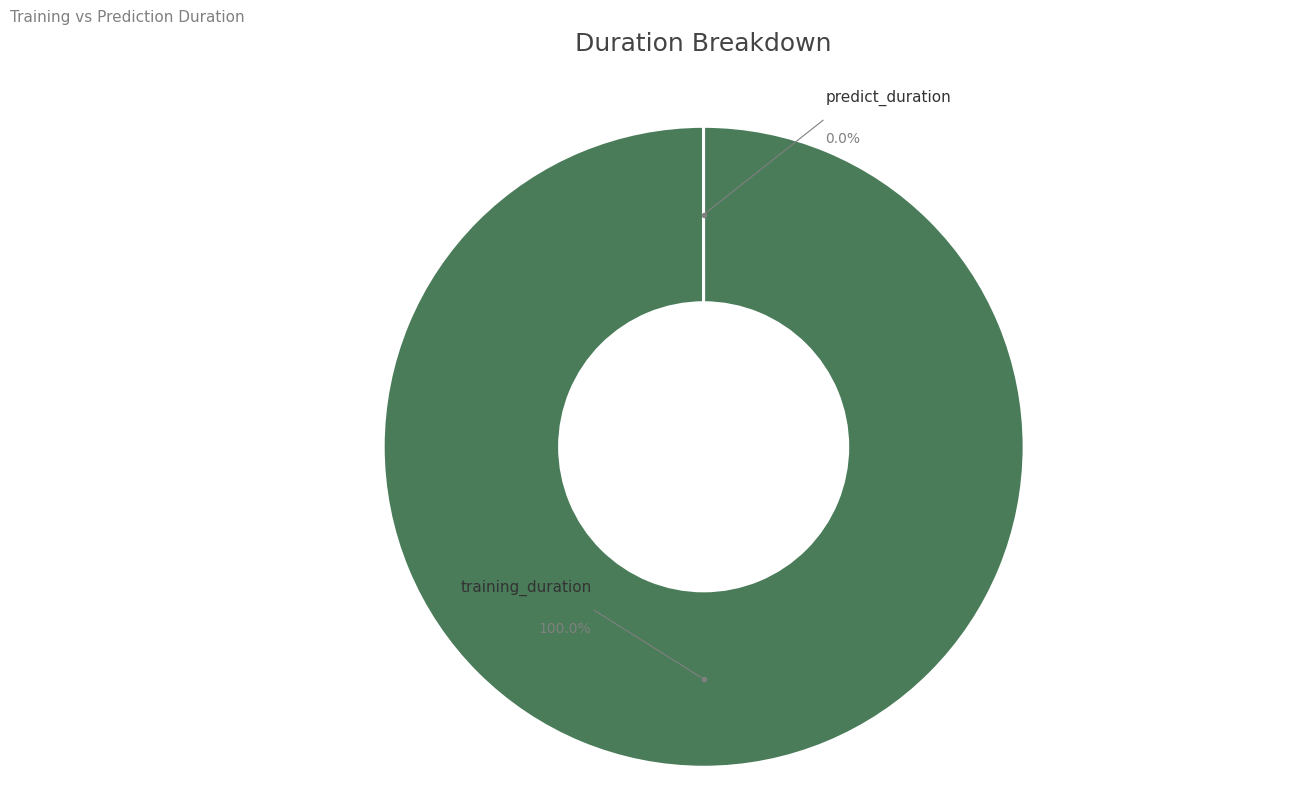

Count the number of slices in the pie.

2